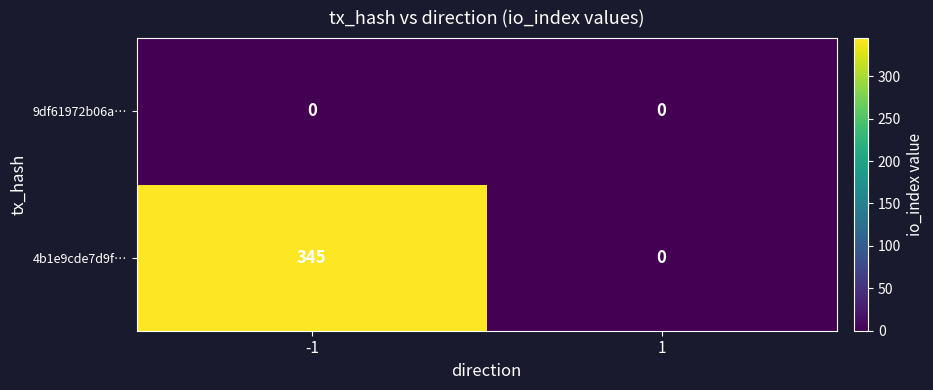

Reading left to right, what are all the values shown in this chart?

9df61972b06a…: -1=0	1=0
4b1e9cde7d9f…: -1=345	1=0